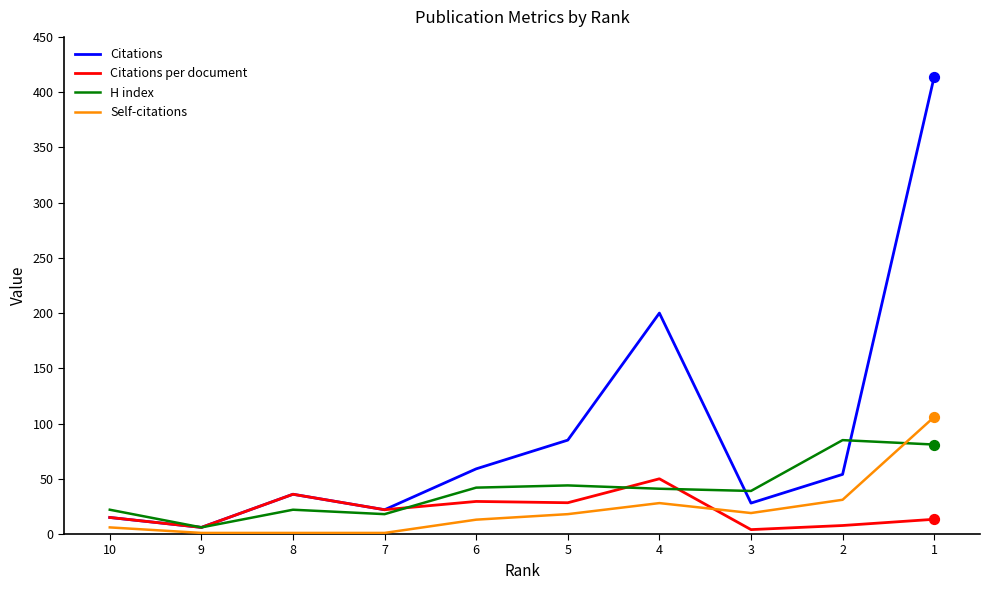

Which series has the widest spread of Y values?

Citations